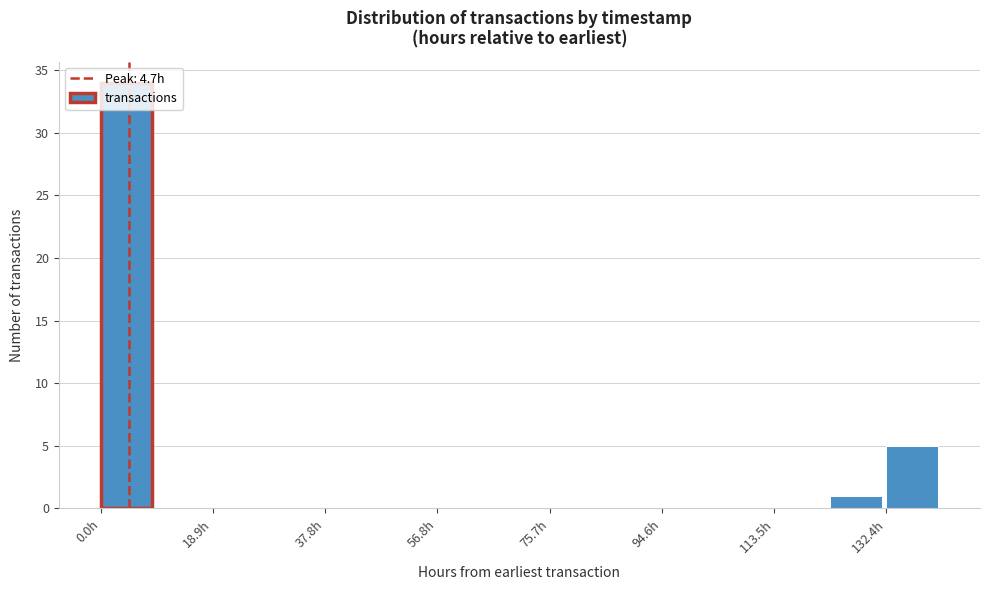

Reading left to right, transcribe this chart: for each bar, give the range it covers on the x-axis and its height. Neither the bar edges nor the heights are printed on the chart, so give them approximately, as read against the axes.

0 to 10: 34
10 to 18: 0
18 to 28: 0
28 to 38: 0
38 to 48: 0
48 to 56: 0
56 to 66: 0
66 to 76: 0
76 to 86: 0
86 to 94: 0
94 to 104: 0
104 to 114: 0
114 to 122: 0
122 to 132: 1
132 to 142: 5